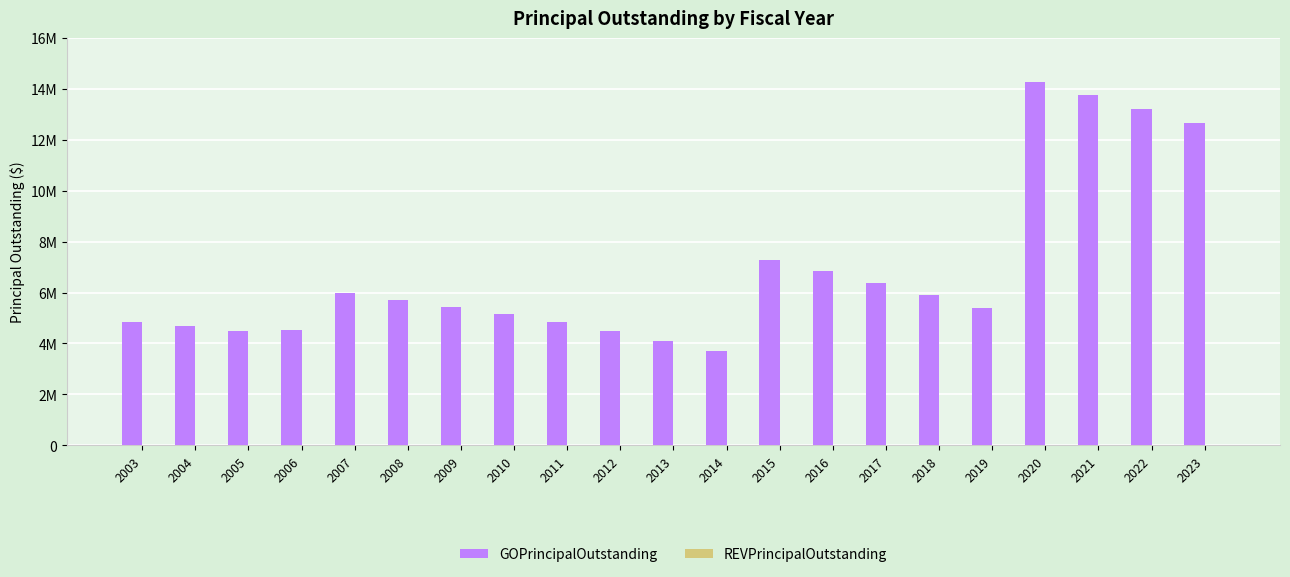

Are the bars horizontal?

No